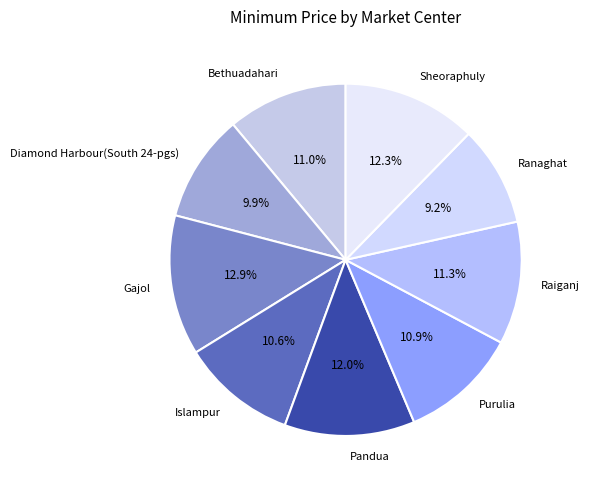

To the nearest percent, what is the difference between the largest and smallest slice percentages?

4%